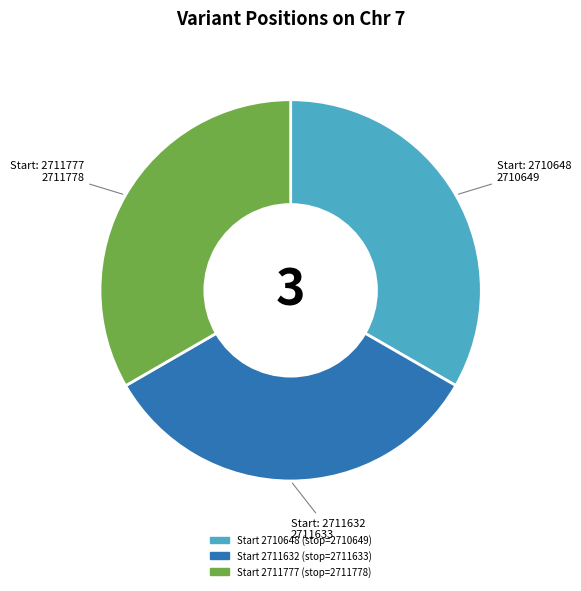

Is there any slice that represents more than half of the pie?

No